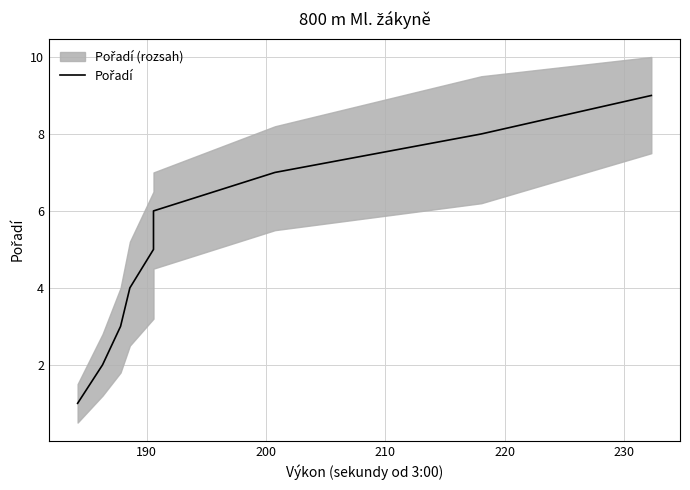

Is this an area chart (filled region under the line)?

No